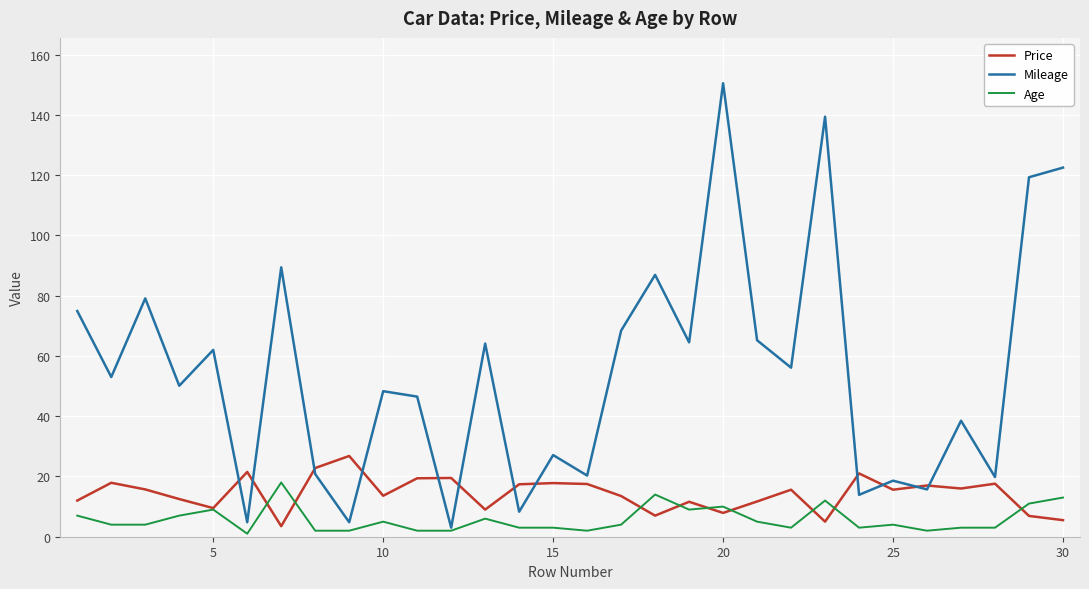

Rank the series by their average value, from highest to lowest.

Mileage, Price, Age